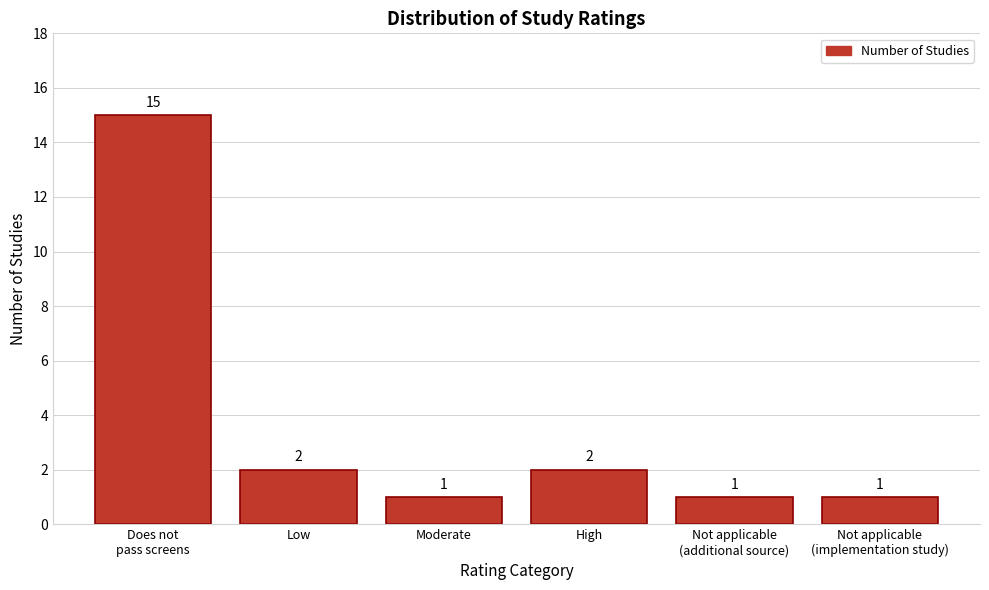

Reading left to right, list all the values displayed in this chart.

15	2	1	2	1	1